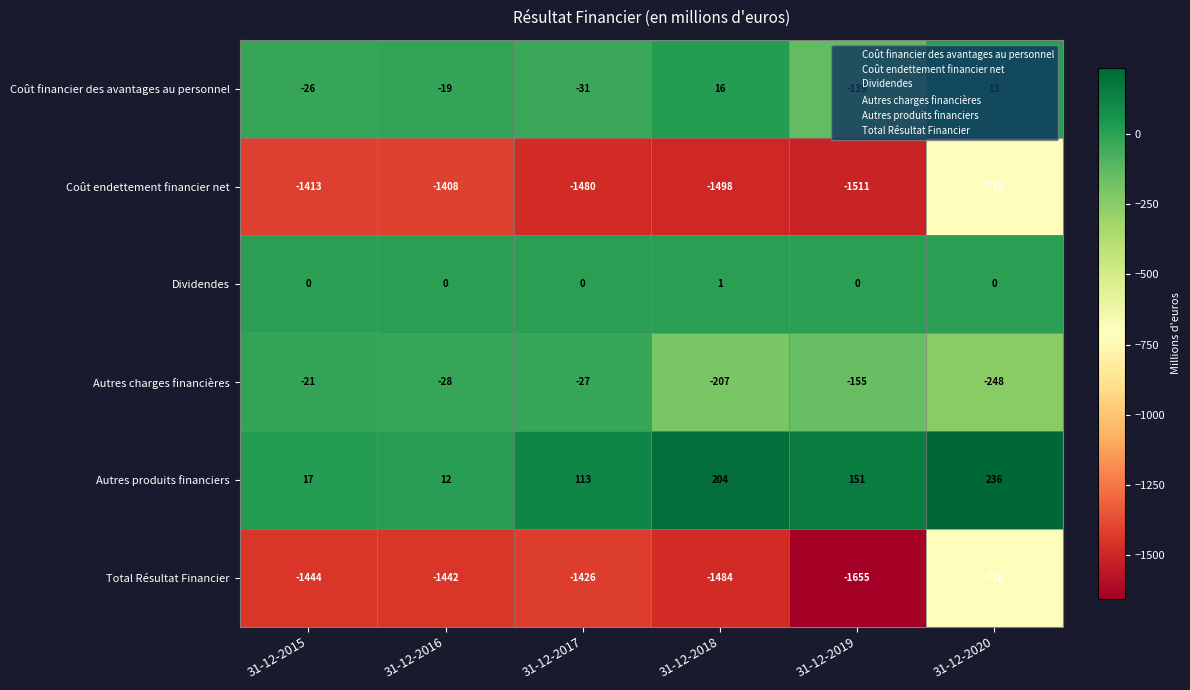

How many values in Coût financier des avantages au personnel are below zero?

4